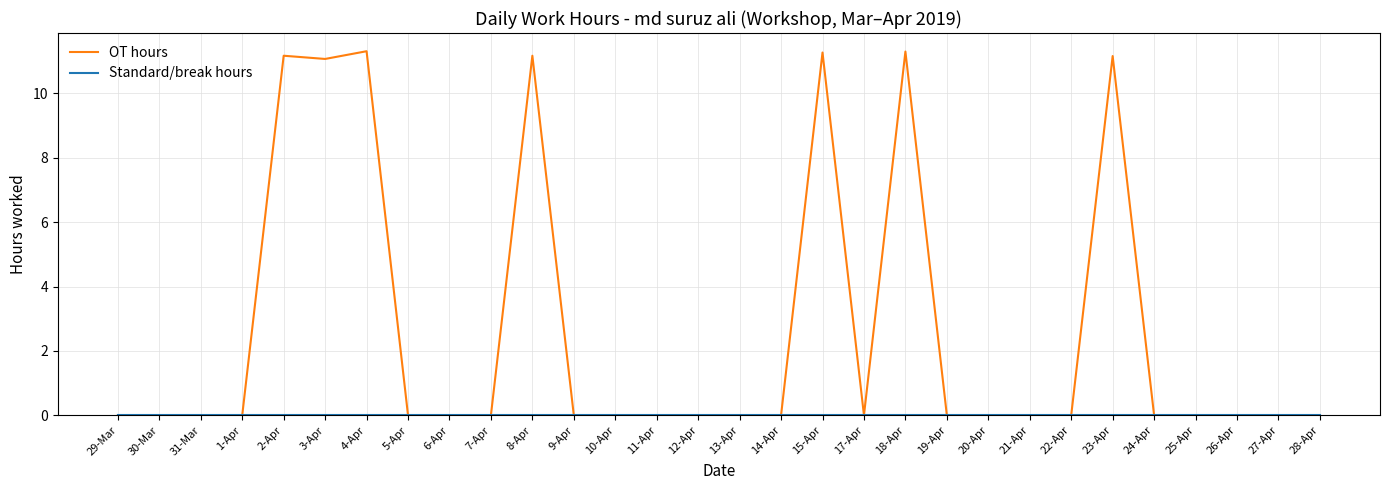

How many lines are shown in the chart?

2